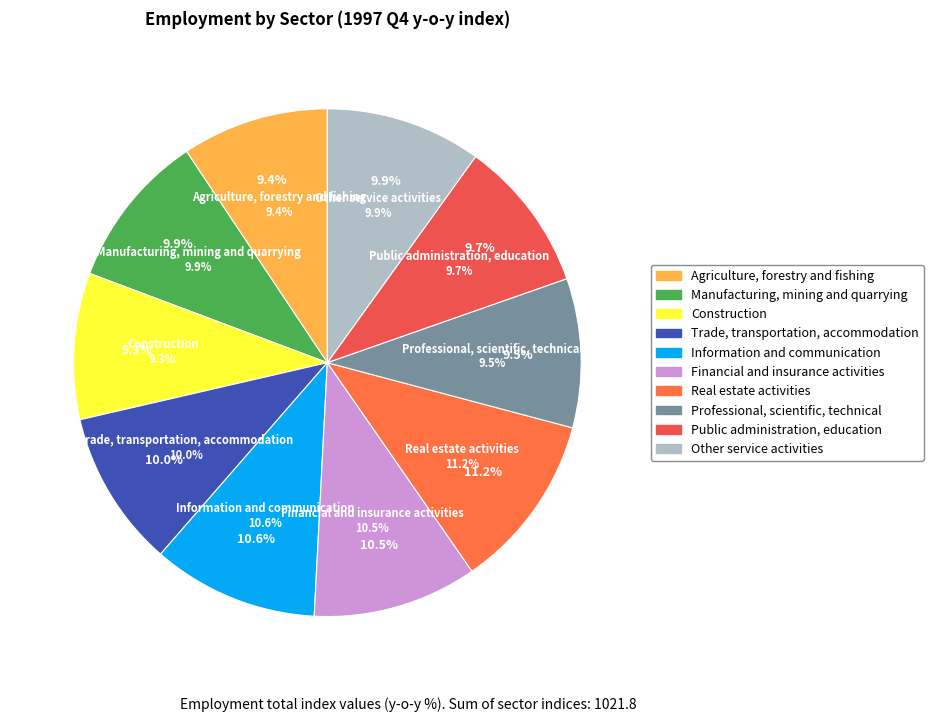

Count the number of slices in the pie.

10